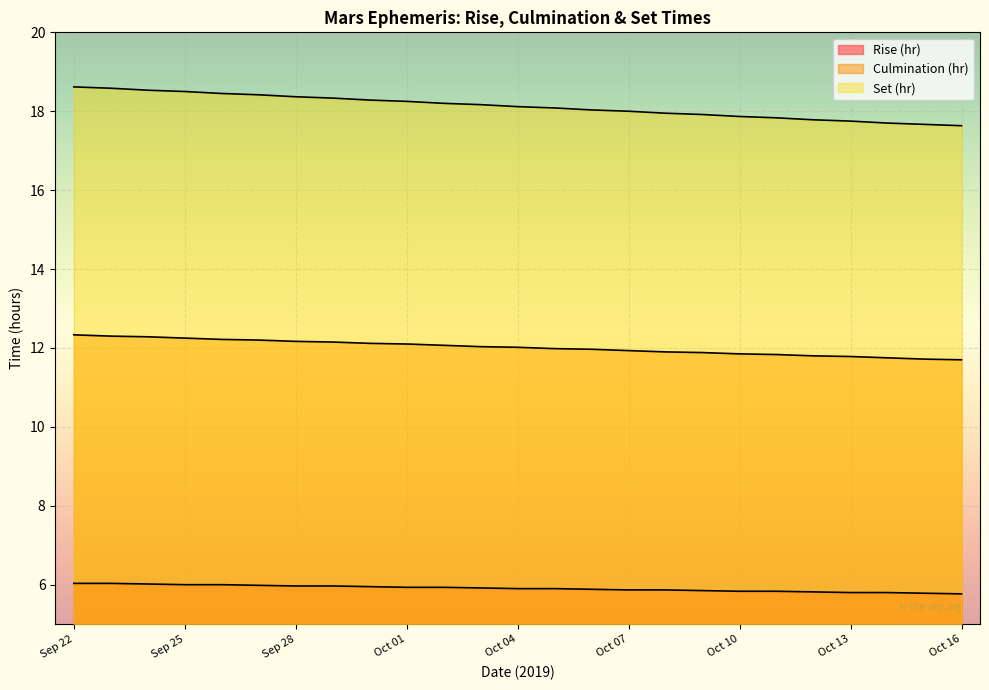

Reading left to right, extract all data points from this chart.

Rise (hr): Sep 22=6.0	Sep 23=6.0	Sep 24=6.0	Sep 25=6.0	Sep 26=6.0	Sep 27=6.0	Sep 28=6.0	Sep 29=6.0	Sep 30=6.0	Oct 01=5.9	Oct 02=5.9	Oct 03=5.9	Oct 04=5.9	Oct 05=5.9	Oct 06=5.9	Oct 07=5.9	Oct 08=5.9	Oct 09=5.8	Oct 10=5.8	Oct 11=5.8	Oct 12=5.8	Oct 13=5.8	Oct 14=5.8	Oct 15=5.8	Oct 16=5.8
Culmination (hr): Sep 22=12.3	Sep 23=12.3	Sep 24=12.3	Sep 25=12.2	Sep 26=12.2	Sep 27=12.2	Sep 28=12.2	Sep 29=12.2	Sep 30=12.1	Oct 01=12.1	Oct 02=12.1	Oct 03=12.0	Oct 04=12.0	Oct 05=12.0	Oct 06=12.0	Oct 07=11.9	Oct 08=11.9	Oct 09=11.9	Oct 10=11.8	Oct 11=11.8	Oct 12=11.8	Oct 13=11.8	Oct 14=11.8	Oct 15=11.7	Oct 16=11.7
Set (hr): Sep 22=18.6	Sep 23=18.6	Sep 24=18.5	Sep 25=18.5	Sep 26=18.4	Sep 27=18.4	Sep 28=18.4	Sep 29=18.3	Sep 30=18.3	Oct 01=18.2	Oct 02=18.2	Oct 03=18.2	Oct 04=18.1	Oct 05=18.1	Oct 06=18.0	Oct 07=18.0	Oct 08=17.9	Oct 09=17.9	Oct 10=17.9	Oct 11=17.8	Oct 12=17.8	Oct 13=17.8	Oct 14=17.7	Oct 15=17.7	Oct 16=17.6